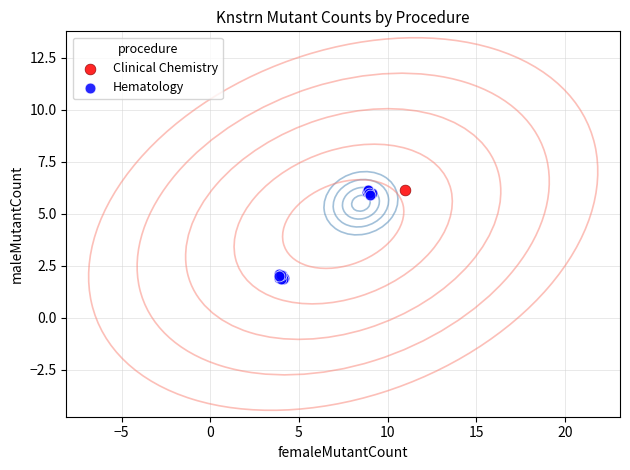

What are all the series names shown in the legend?

Hematology, Clinical Chemistry